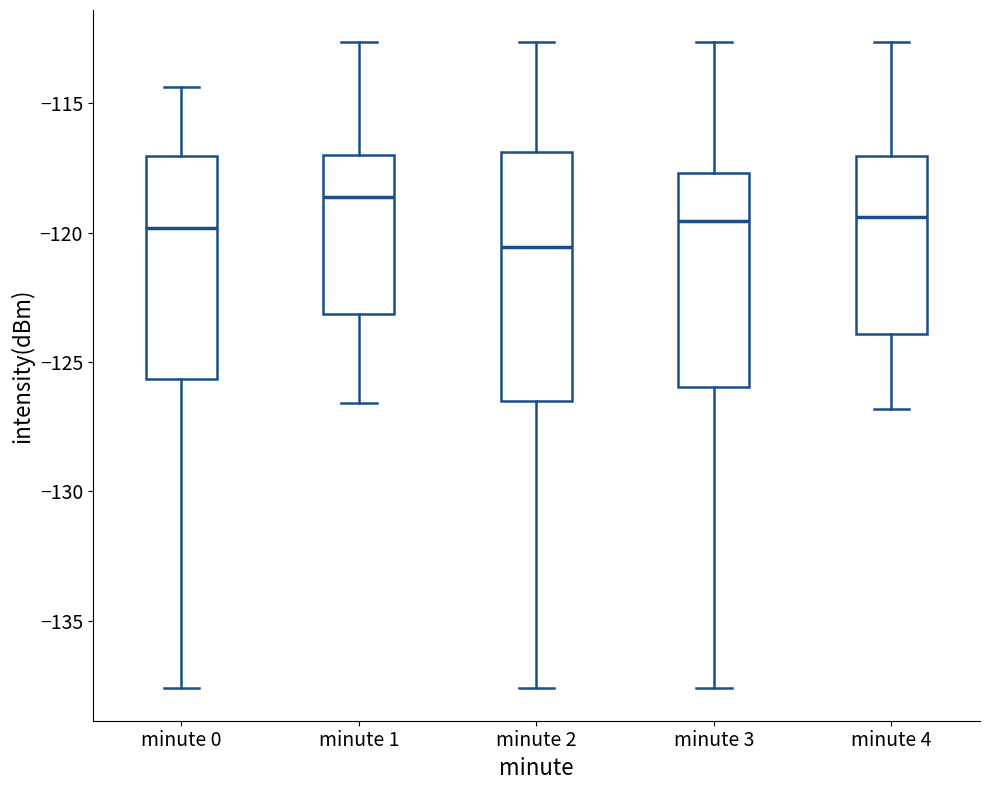

Which box's median line is the highest?

minute 1